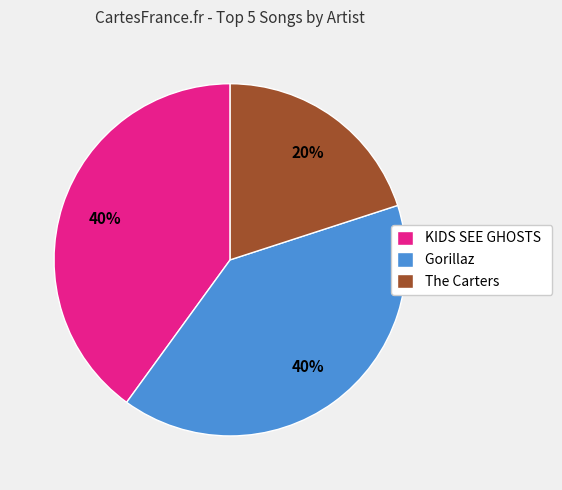

True or false: KIDS SEE GHOSTS accounts for 26% of the total.

False